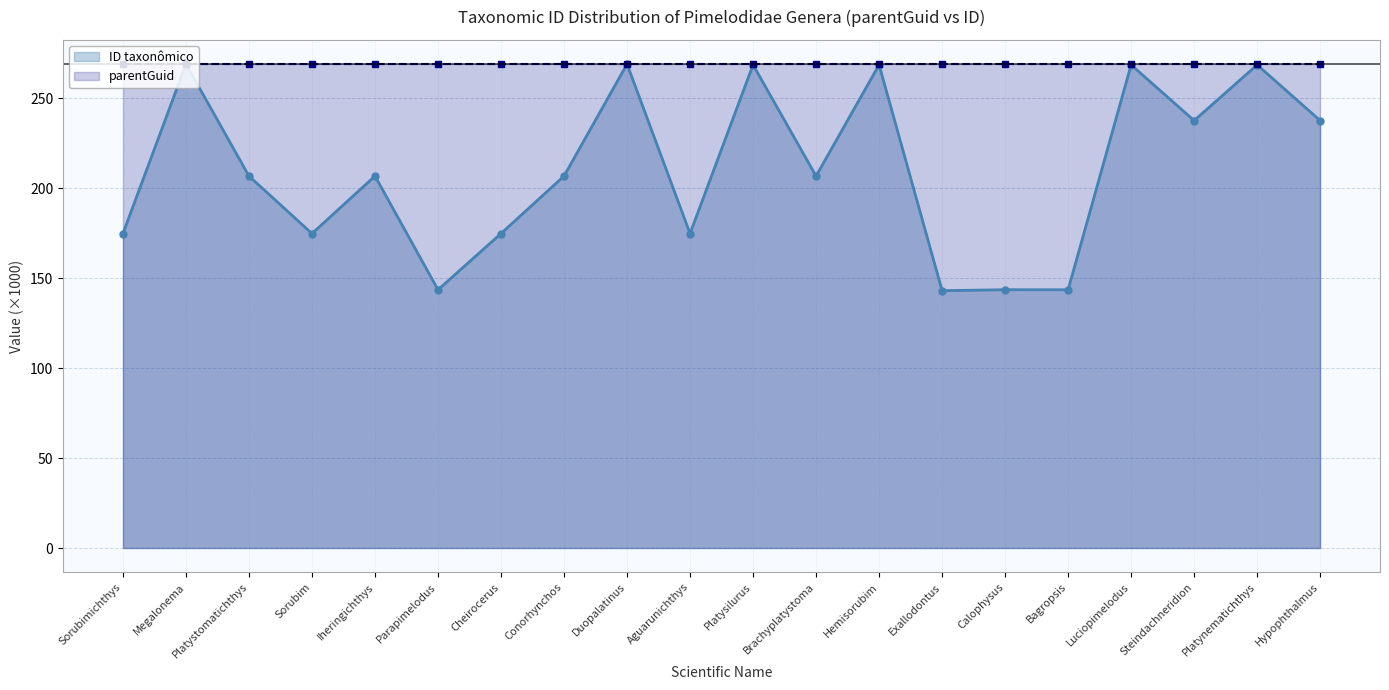

Approximately how many times larger is the value at Platysilurus compared to Bagropsis?

1.9